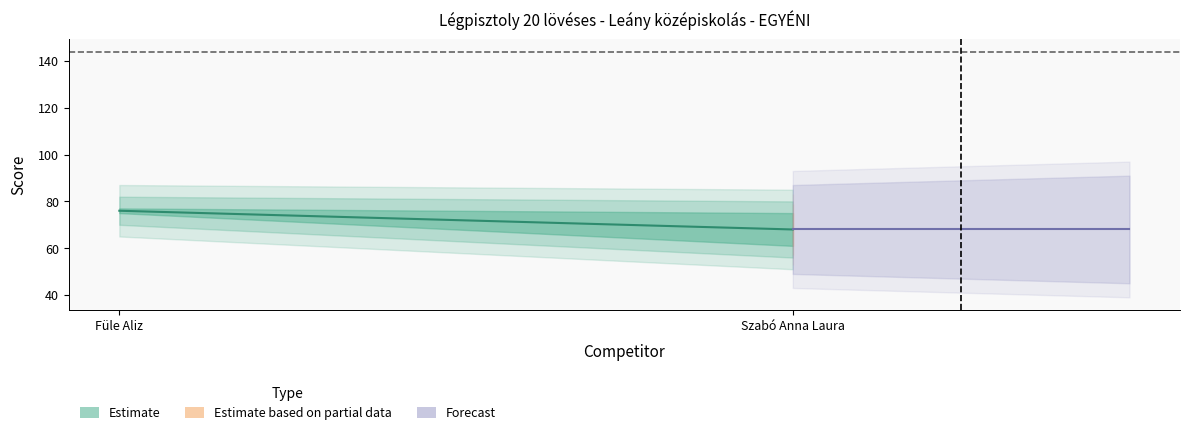

What is the label of the 1st point from the right?

Szabó Anna Laura